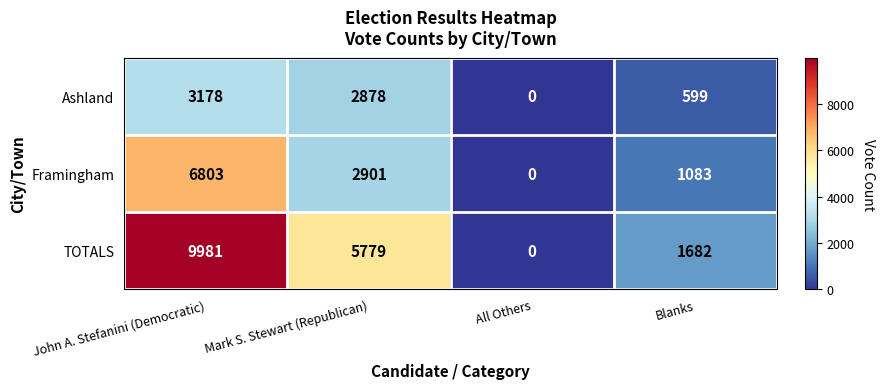

What is the average value of the Framingham series?

2697